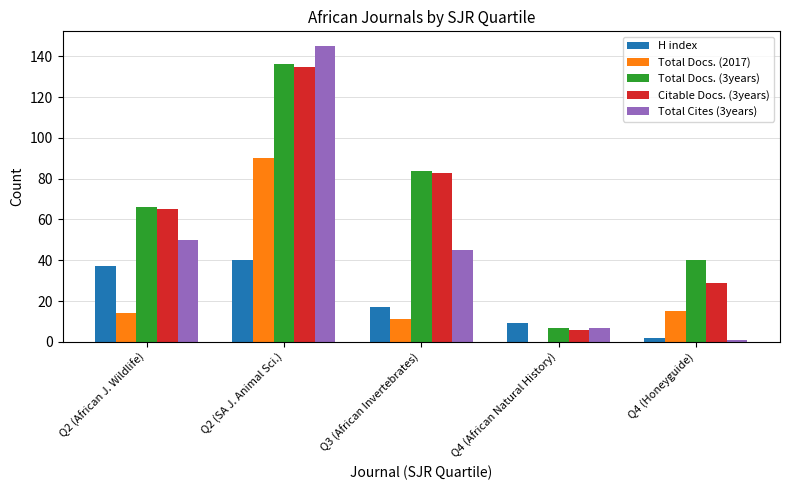

How many groups of bars are there?

5